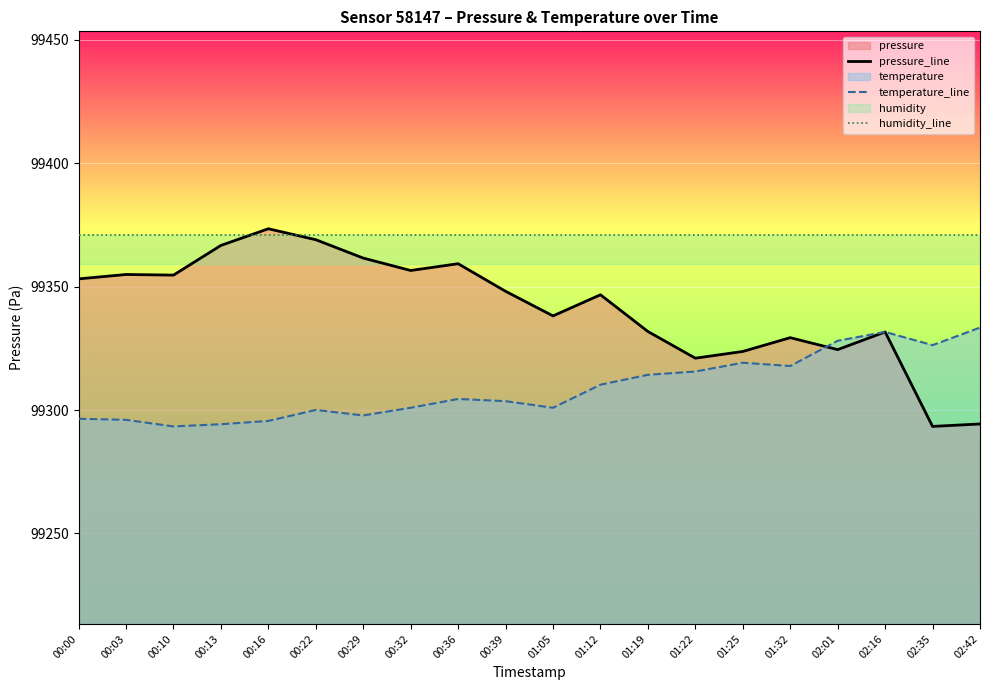

Reading right to left, extract all data points from this chart.

pressure_line: 02:42=99294.4	02:35=99293.4	02:16=99331.7	02:01=99324.5	01:32=99329.3	01:25=99323.8	01:22=99321.0	01:19=99331.8	01:12=99346.7	01:05=99338.2	00:39=99348.1	00:36=99359.3	00:32=99356.6	00:29=99361.6	00:22=99369.0	00:16=99373.5	00:13=99366.7	00:10=99354.7	00:03=99354.9	00:00=99353.2
temperature_line: 02:42=99333.4	02:35=99326.3	02:16=99331.6	02:01=99328.1	01:32=99317.9	01:25=99319.2	01:22=99315.6	01:19=99314.3	01:12=99310.3	01:05=99300.9	00:39=99303.6	00:36=99304.5	00:32=99300.9	00:29=99297.8	00:22=99300.1	00:16=99295.6	00:13=99294.3	00:10=99293.4	00:03=99296.0	00:00=99296.5
humidity_line: 02:42=99371.1	02:35=99371.1	02:16=99371.1	02:01=99371.1	01:32=99371.1	01:25=99371.1	01:22=99371.1	01:19=99371.1	01:12=99371.1	01:05=99371.1	00:39=99371.1	00:36=99371.1	00:32=99371.1	00:29=99371.1	00:22=99371.1	00:16=99371.1	00:13=99371.1	00:10=99371.1	00:03=99371.1	00:00=99371.1